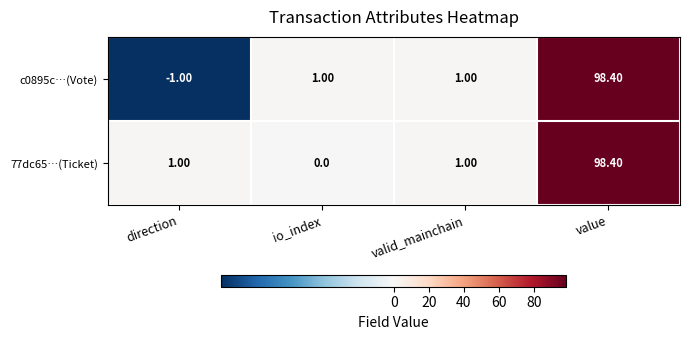

Rank the series by their average value, from lowest to highest.

c0895c…(Vote), 77dc65…(Ticket)